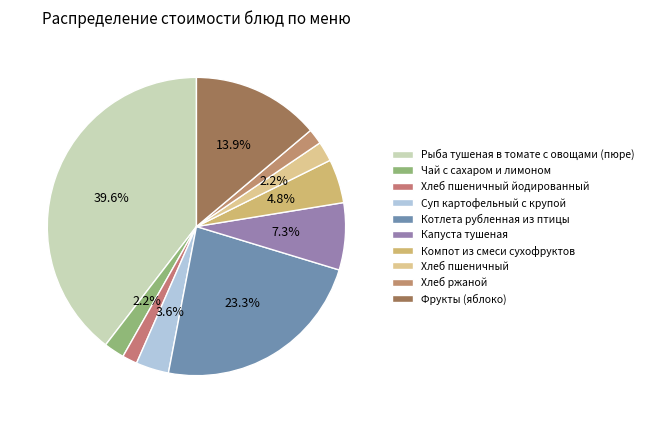

What percentage is the Хлеб ржаной slice, to the nearest percent?

2%